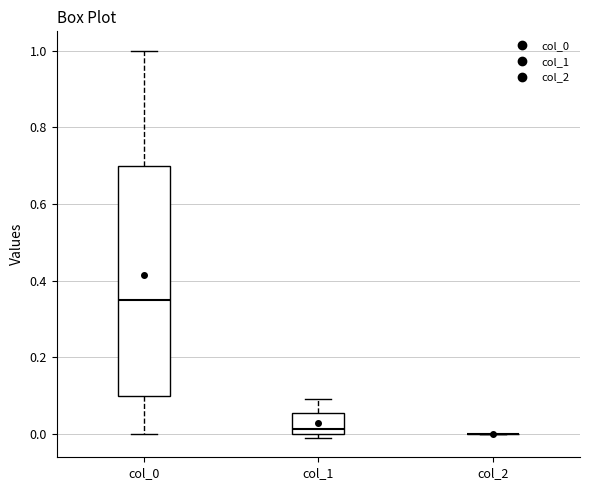

Reading left to right, read every box against the y-axis: the position of its median line, the range the box covers, and the ends of its whiskers. The values are not printed on the chart, so give them approximately, as read against the axis.

col_0: median 0.34, box 0.10 to 0.70, whiskers 0.00 to 1.00
col_1: median 0.02, box 0.00 to 0.06, whiskers 0.00 (just below the box's lower edge) to 0.10
col_2: box collapsed to a line at 0.00, whiskers 0.00 to 0.00